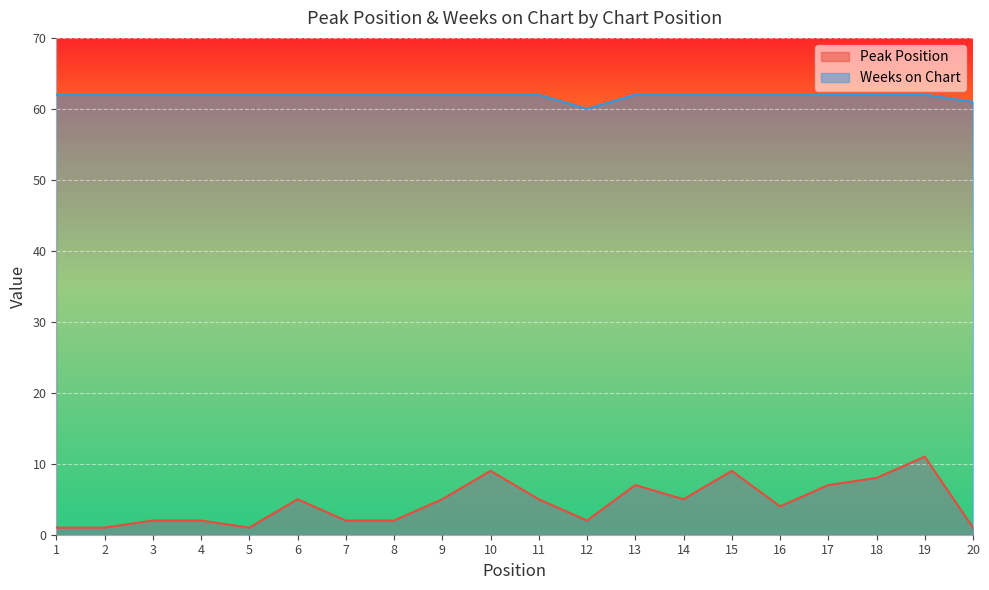

The value of Weeks on Chart at 3 is 62. True or false?

True